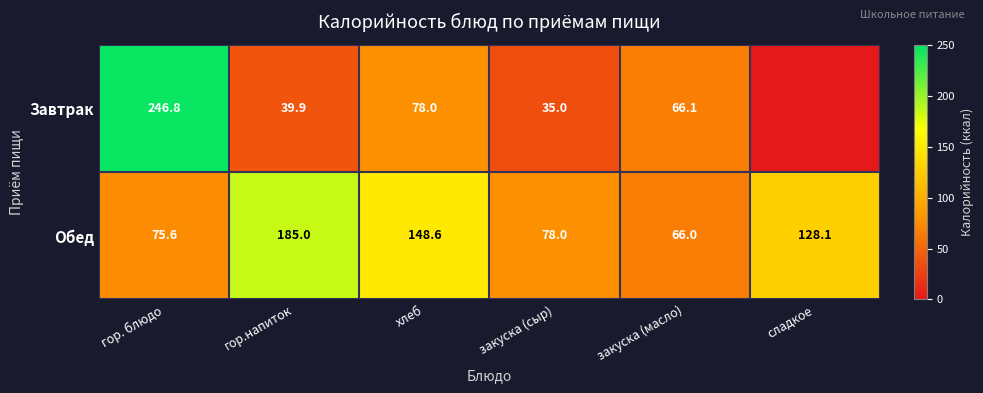

True or false: Завтрак has a value of 35.0 at закуска (сыр).

True